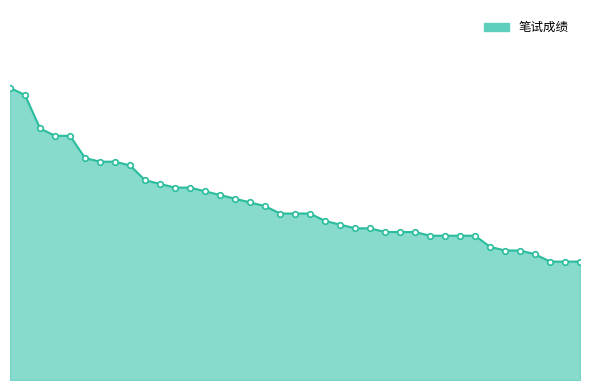

Does the chart have visible grid lines?

No